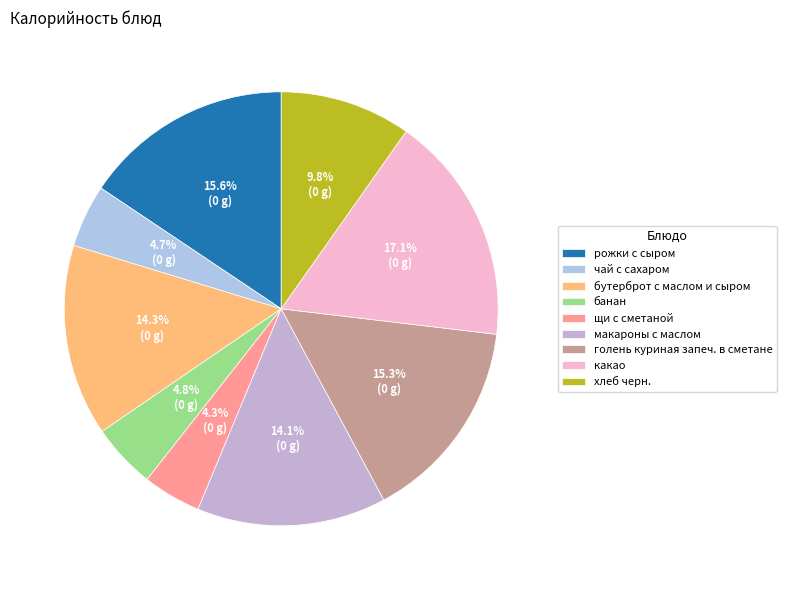

The голень куриная запеч. в сметане slice represents 9% of the pie. True or false?

False